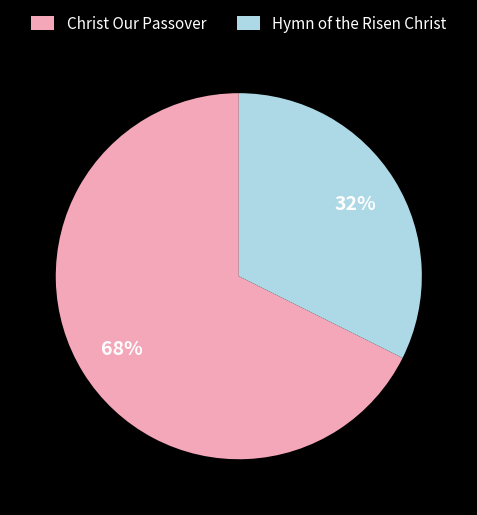

Is the sum of Hymn of the Risen Christ and Christ Our Passover greater than half?

Yes